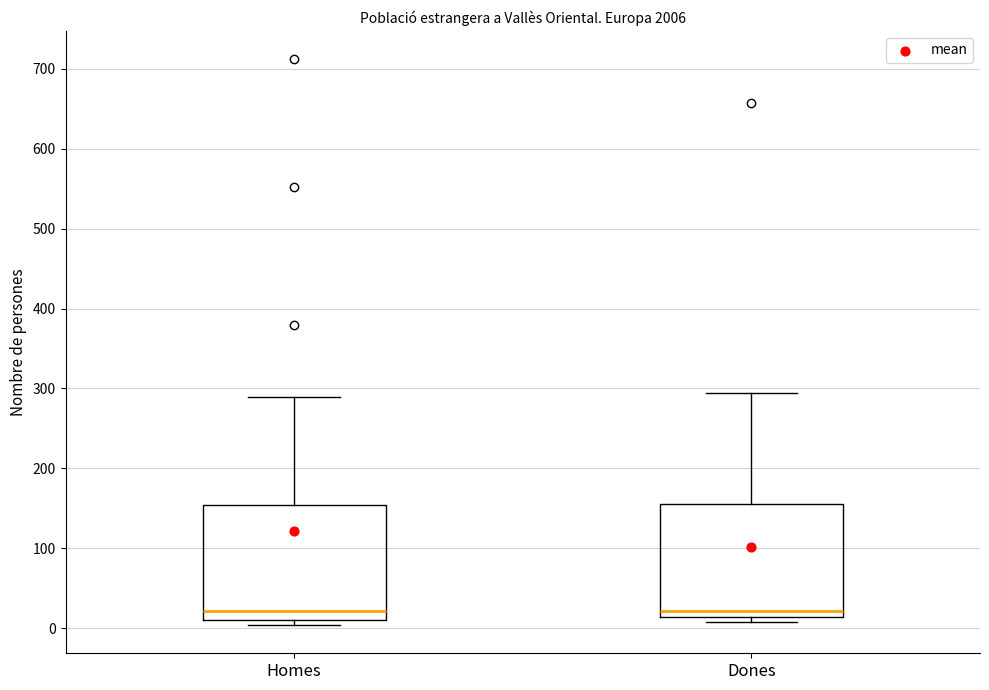

Reading left to right, transcribe this box plot: for each box, give where its median line is, the range the box spans, and where its two whiskers end, as read against the y-axis. The values are not printed on the chart, so give them approximately, as read against the axis.

Homes: median 20, box 10 to 150, whiskers 0 to 290
Dones: median 20, box 10 to 160, whiskers 10 (just below the box's lower edge) to 290